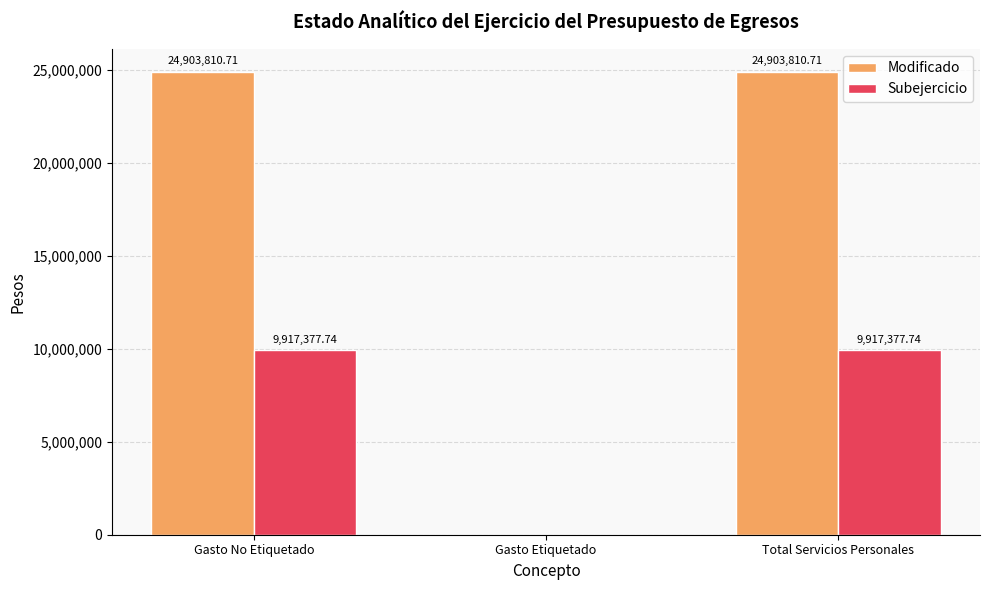

What are all the series names shown in the legend?

Modificado, Subejercicio